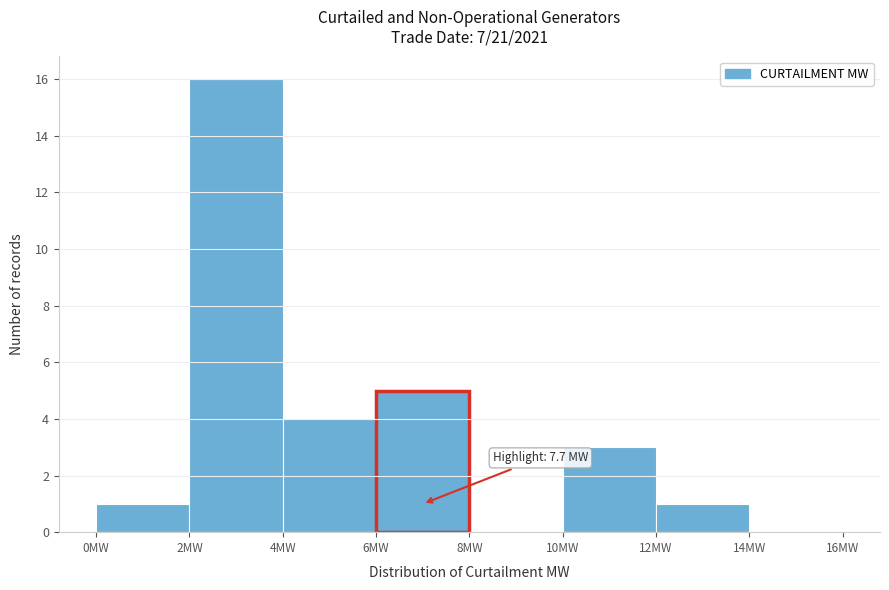

Which range on the x-axis has the tallest bar?

2 to 4